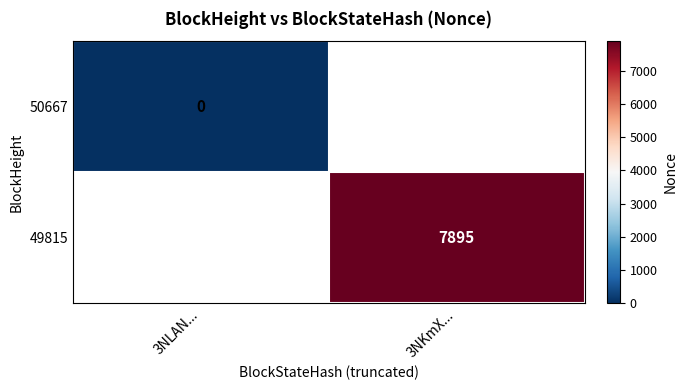

Which category has the highest value in the 49815 series?

3NLAN...